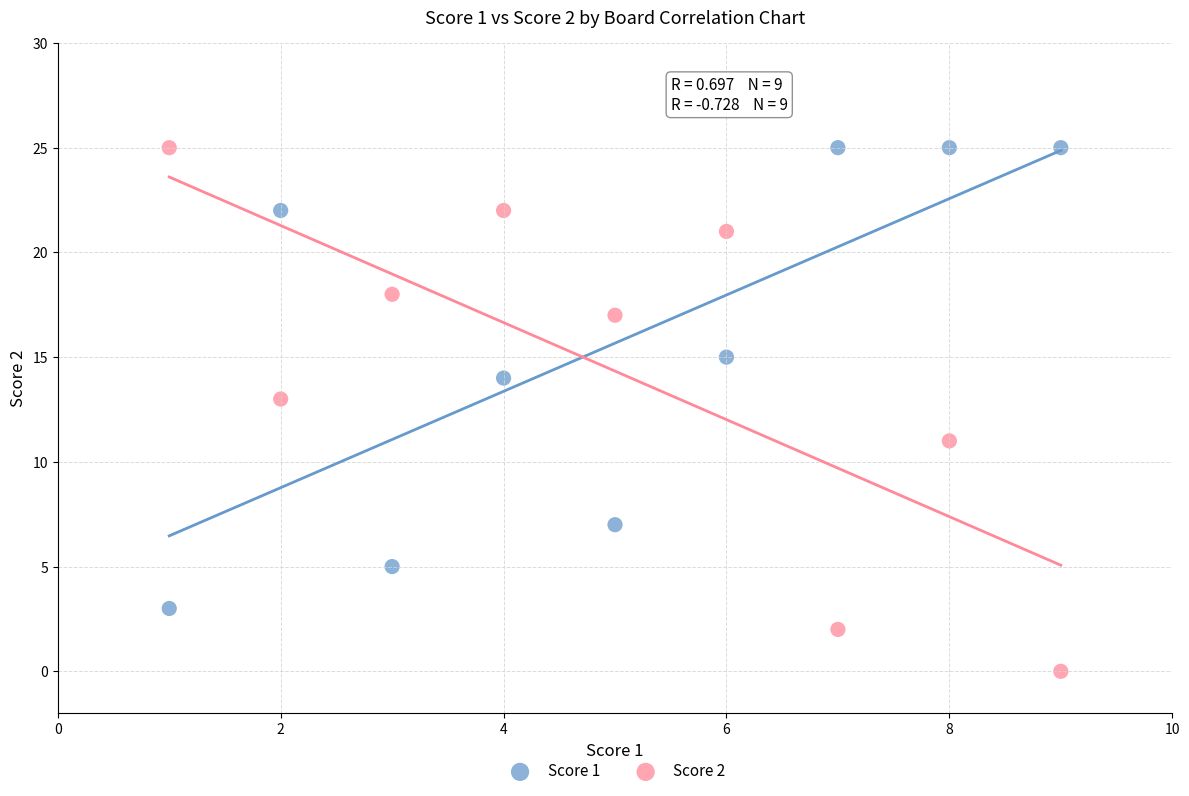

What is the X range (max minus min) for the scatter plot?

8